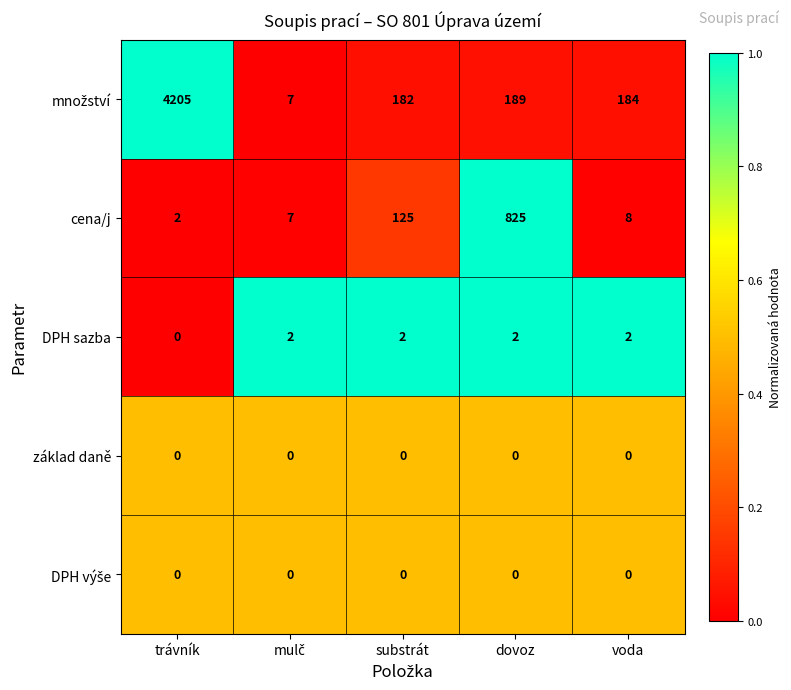

True or false: základ daně has a value of 0 at voda.

True